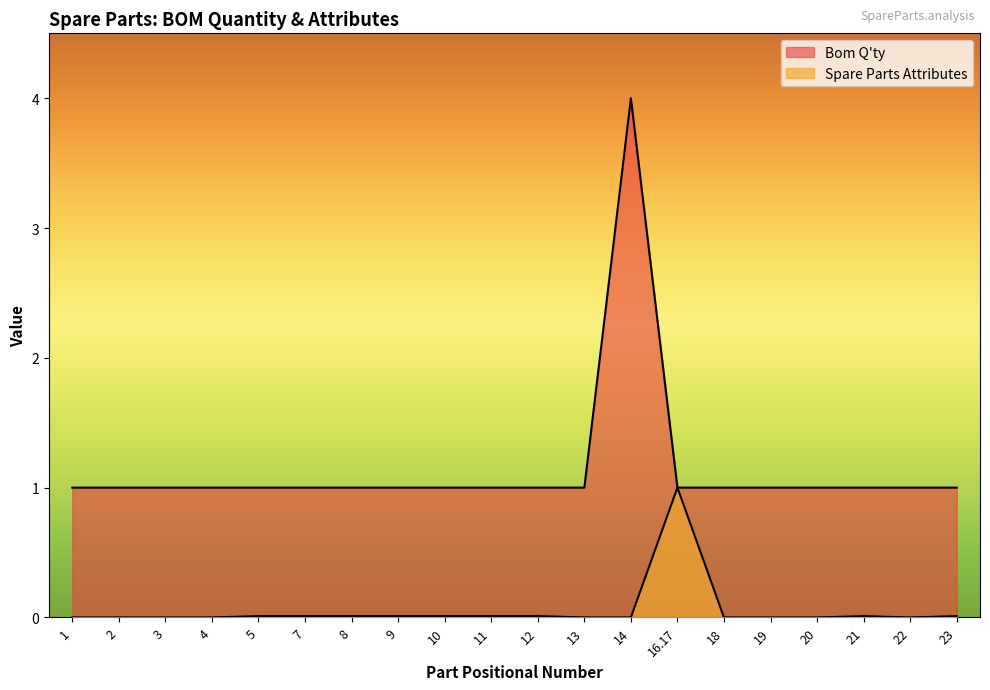

How many values in the Bom Q'ty series exceed 1?

1